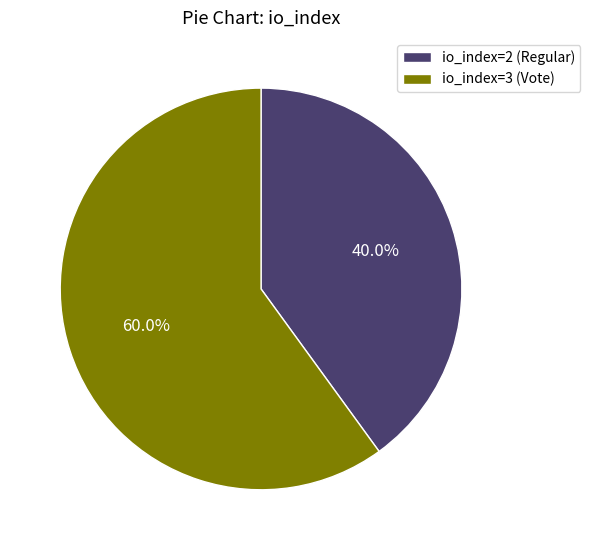

To the nearest percent, what is the combined percentage of io_index=2 (Regular) and io_index=3 (Vote)?

100%